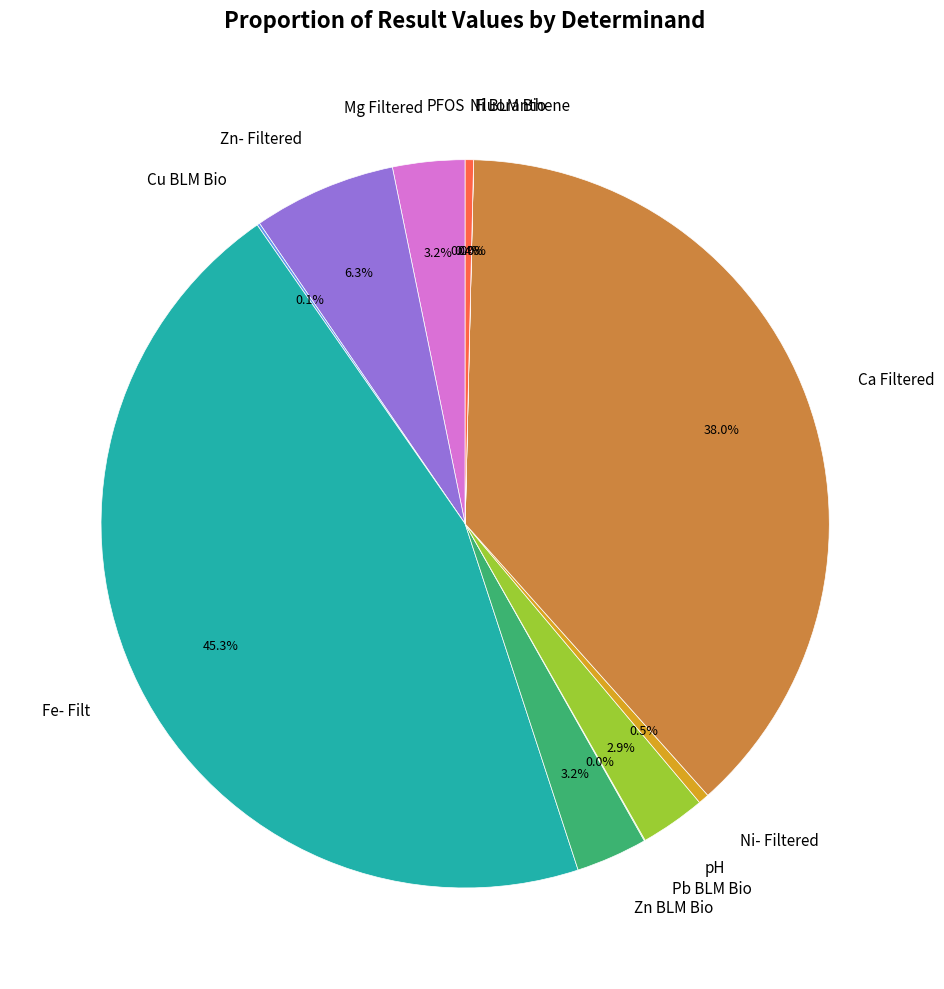

Is it true that pH is 3% of the pie?

True